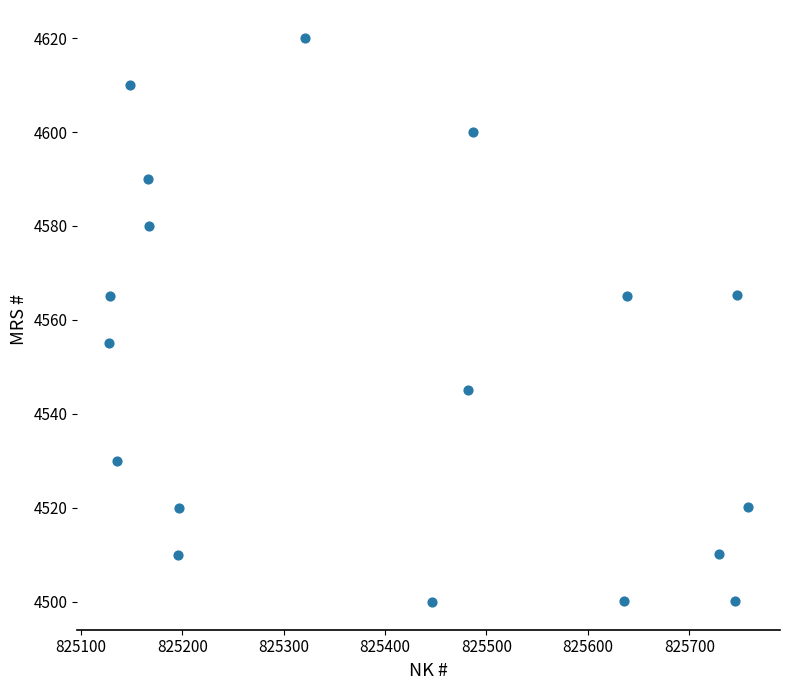

What is the range of X values (max minus min)?

630.0